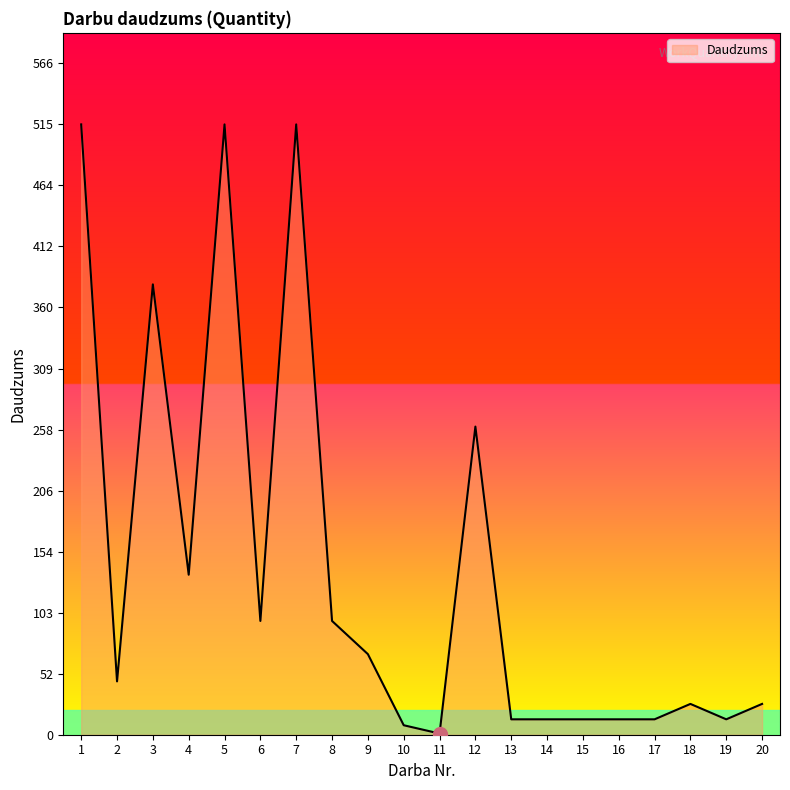

What is the greatest value displayed?

515